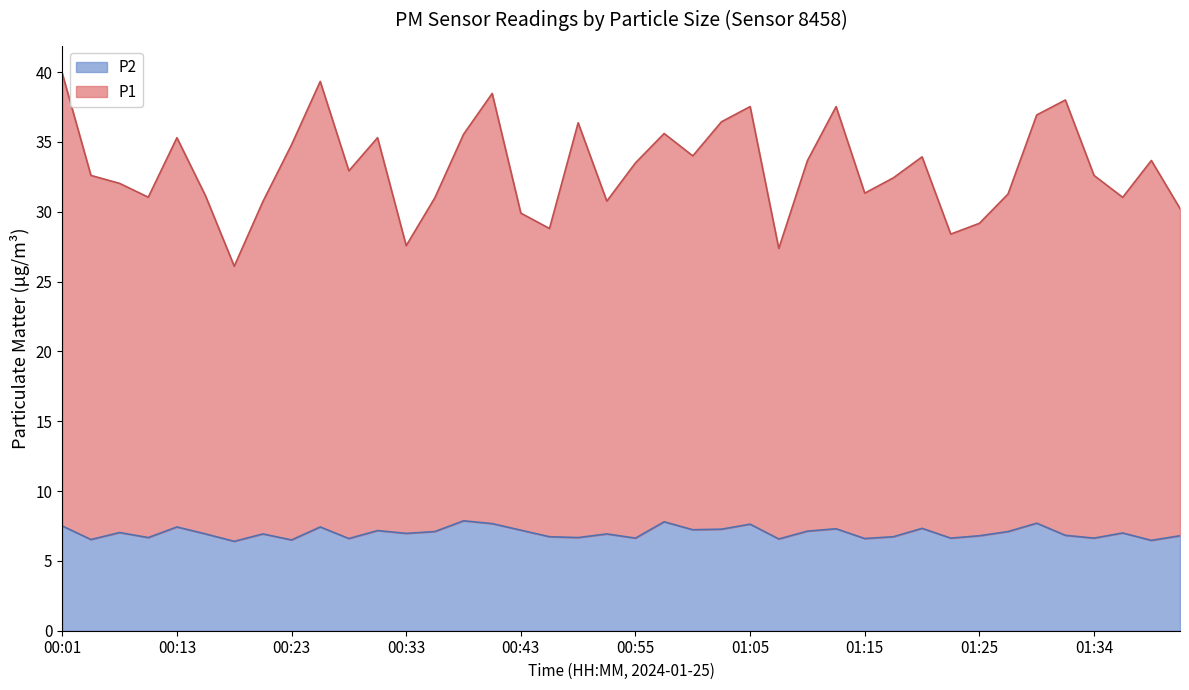

True or false: P2 and P1 intersect in this chart.

False